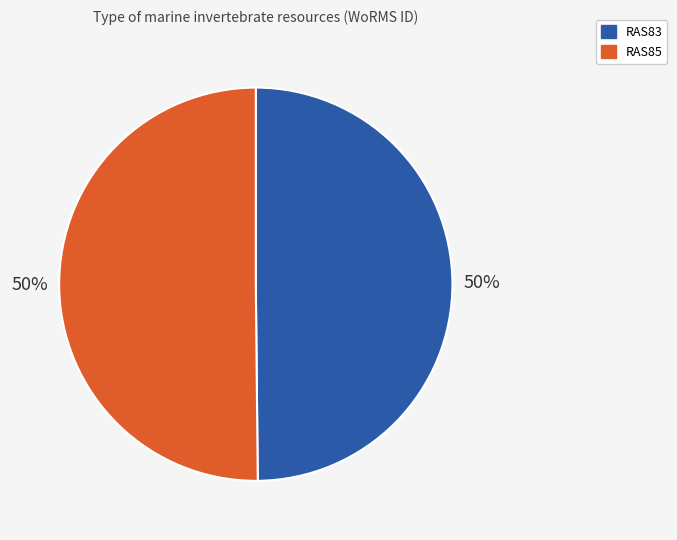

To the nearest percent, what is the combined percentage of RAS83 and RAS85?

100%